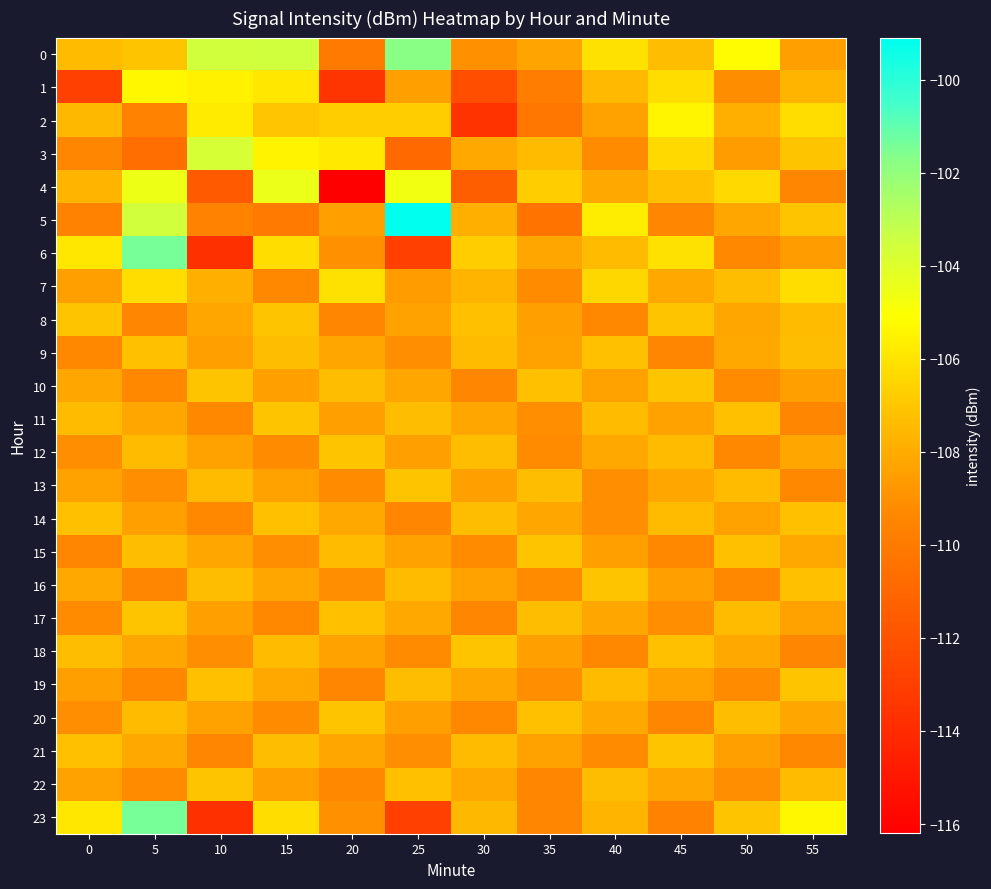

Reading right to left, list all the values displayed in this chart.

0: 55=-108.4	50=-105.2	45=-107.3	40=-106.1	35=-108.3	30=-109.0	25=-101.8	20=-110.1	15=-103.5	10=-103.6	5=-107.1	0=-107.4
1: 55=-107.7	50=-109.1	45=-106.2	40=-107.5	35=-109.9	30=-112.2	25=-108.5	20=-113.5	15=-105.9	10=-105.5	5=-105.3	0=-113.0
2: 55=-106.2	50=-107.9	45=-105.4	40=-108.3	35=-110.2	30=-113.5	25=-106.7	20=-106.8	15=-107.0	10=-105.7	5=-109.6	0=-107.5
3: 55=-107.1	50=-108.6	45=-106.3	40=-109.2	35=-107.4	30=-108.1	25=-110.9	20=-105.8	15=-105.5	10=-103.7	5=-110.6	0=-109.4
4: 55=-109.4	50=-106.3	45=-107.2	40=-108.1	35=-106.8	30=-111.4	25=-104.7	20=-116.2	15=-104.5	10=-111.6	5=-104.6	0=-107.7
5: 55=-107.1	50=-108.2	45=-109.4	40=-105.7	35=-110.3	30=-107.9	25=-99.1	20=-108.5	15=-110.1	10=-109.6	5=-103.6	0=-109.6
6: 55=-108.6	50=-109.3	45=-106.1	40=-107.4	35=-108.2	30=-106.8	25=-113.0	20=-109.0	15=-106.2	10=-113.8	5=-101.4	0=-105.9
7: 55=-106.2	50=-107.3	45=-108.1	40=-106.4	35=-109.2	30=-107.7	25=-108.6	20=-106.1	15=-109.3	10=-107.9	5=-106.2	0=-108.4
8: 55=-107.4	50=-108.2	45=-107.1	40=-109.3	35=-108.4	30=-107.2	25=-108.3	20=-109.4	15=-107.1	10=-108.2	5=-109.4	0=-107.1
9: 55=-107.3	50=-108.1	45=-109.4	40=-107.2	35=-108.3	30=-107.4	25=-109.1	20=-108.2	15=-107.3	10=-108.4	5=-107.2	0=-109.3
10: 55=-108.4	50=-109.2	45=-107.1	40=-108.3	35=-107.2	30=-109.4	25=-108.2	20=-107.3	15=-108.4	10=-107.1	5=-109.3	0=-108.2
11: 55=-109.4	50=-107.2	45=-108.3	40=-107.4	35=-109.1	30=-108.2	25=-107.3	20=-108.4	15=-107.1	10=-109.3	5=-108.2	0=-107.4
12: 55=-108.2	50=-109.3	45=-107.4	40=-108.1	35=-109.2	30=-107.3	25=-108.4	20=-107.1	15=-109.2	10=-108.3	5=-107.4	0=-109.1
13: 55=-109.3	50=-107.4	45=-108.2	40=-109.1	35=-107.3	30=-108.4	25=-107.1	20=-109.2	15=-108.3	10=-107.4	5=-109.1	0=-108.3
14: 55=-107.2	50=-108.3	45=-107.4	40=-109.1	35=-108.2	30=-107.3	25=-109.4	20=-108.1	15=-107.2	10=-109.3	5=-108.4	0=-107.2
15: 55=-108.1	50=-107.2	45=-109.3	40=-108.4	35=-107.1	30=-109.2	25=-108.3	20=-107.4	15=-109.1	10=-108.2	5=-107.3	0=-109.4
16: 55=-107.2	50=-109.3	45=-108.4	40=-107.1	35=-109.2	30=-108.3	25=-107.4	20=-109.1	15=-108.2	10=-107.3	5=-109.4	0=-108.1
17: 55=-108.3	50=-107.4	45=-109.1	40=-108.2	35=-107.3	30=-109.4	25=-108.1	20=-107.2	15=-109.3	10=-108.4	5=-107.1	0=-109.2
18: 55=-109.4	50=-108.1	45=-107.2	40=-109.3	35=-108.4	30=-107.1	25=-109.2	20=-108.3	15=-107.4	10=-109.1	5=-108.2	0=-107.3
19: 55=-107.1	50=-109.2	45=-108.3	40=-107.4	35=-109.1	30=-108.2	25=-107.3	20=-109.4	15=-108.1	10=-107.2	5=-109.3	0=-108.4
20: 55=-108.2	50=-107.3	45=-109.4	40=-108.1	35=-107.2	30=-109.3	25=-108.4	20=-107.1	15=-109.2	10=-108.3	5=-107.4	0=-109.1
21: 55=-109.3	50=-108.4	45=-107.1	40=-109.2	35=-108.3	30=-107.4	25=-109.1	20=-108.2	15=-107.3	10=-109.4	5=-108.1	0=-107.2
22: 55=-107.4	50=-109.1	45=-108.2	40=-107.3	35=-109.4	30=-108.1	25=-107.2	20=-109.3	15=-108.4	10=-107.1	5=-109.2	0=-108.3
23: 55=-105.3	50=-107.1	45=-109.6	40=-107.7	35=-109.4	30=-107.5	25=-113.0	20=-109.0	15=-106.2	10=-113.8	5=-101.4	0=-105.9